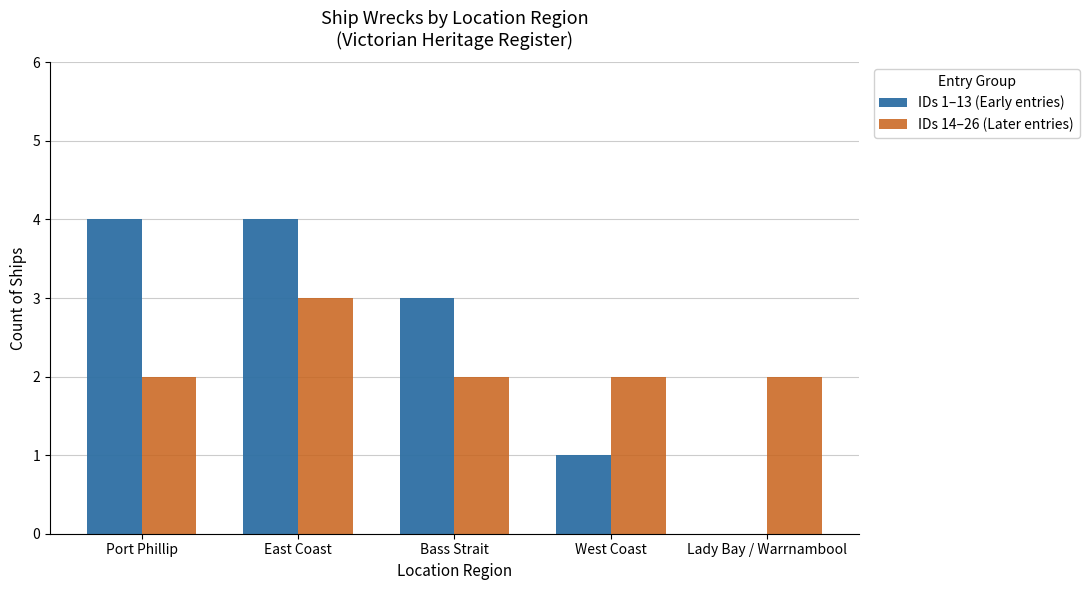

What is the sum of all IDs 14–26 (Later entries) values?

11